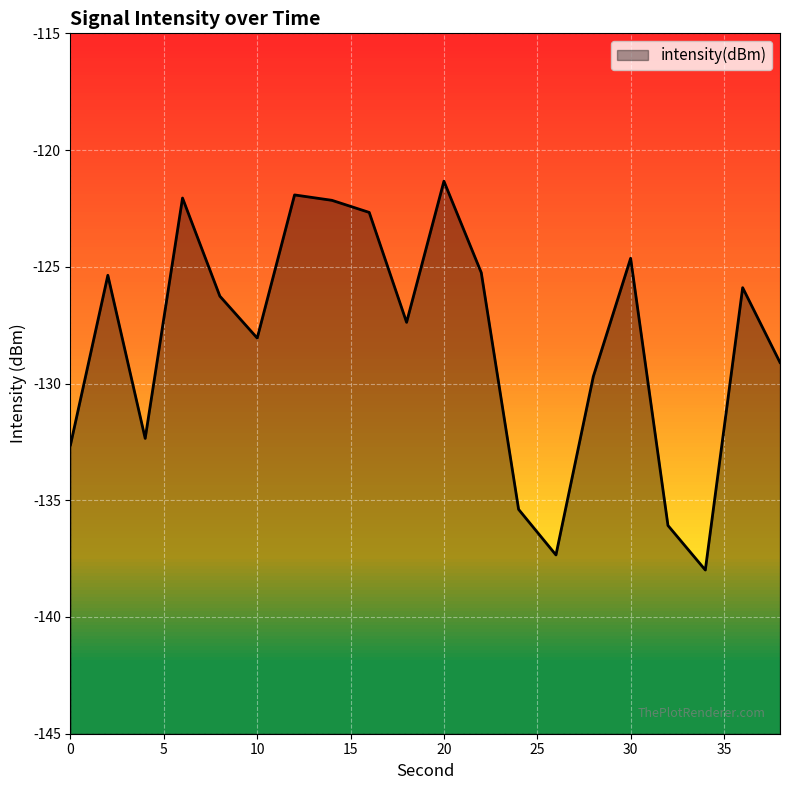

At which category does the chart reach its peak across all series?

20